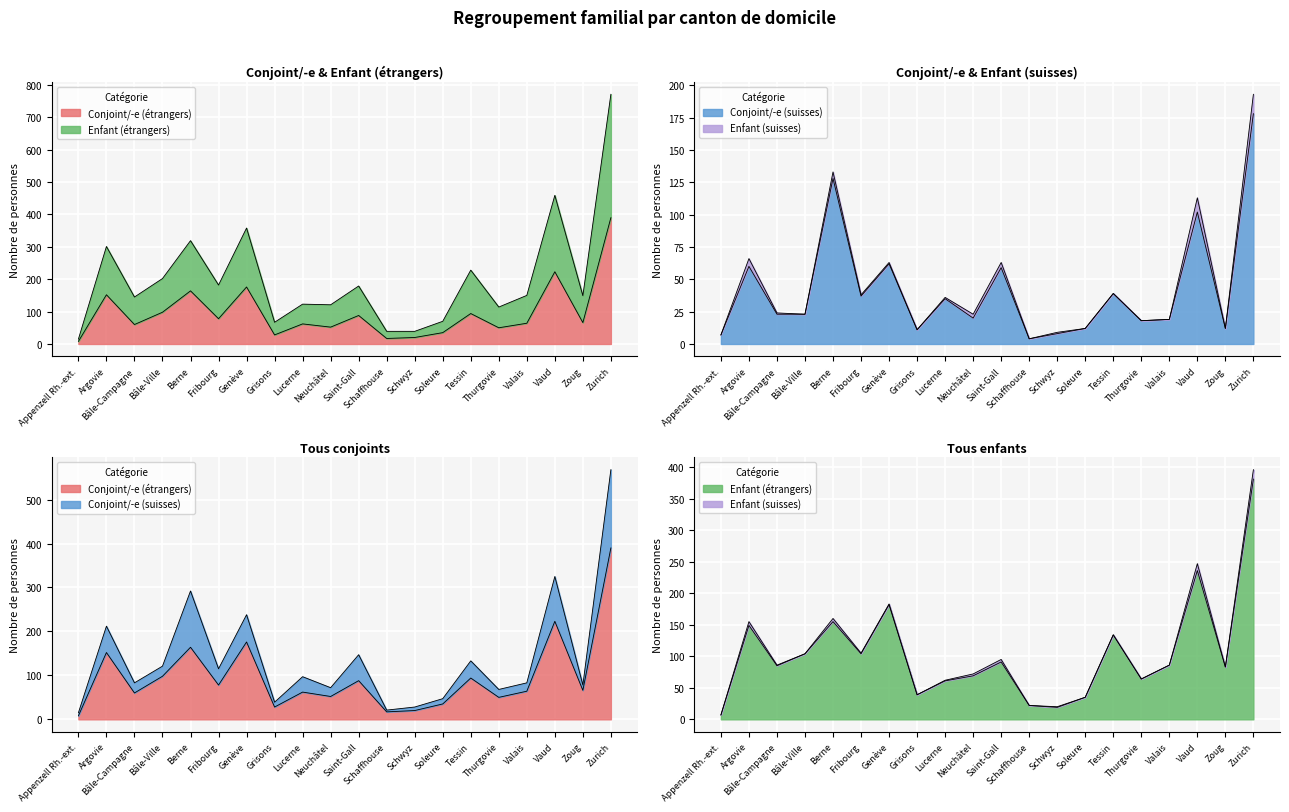

True or false: Enfant (étrangers) and Conjoint/-e (étrangers) cross at least once.

True